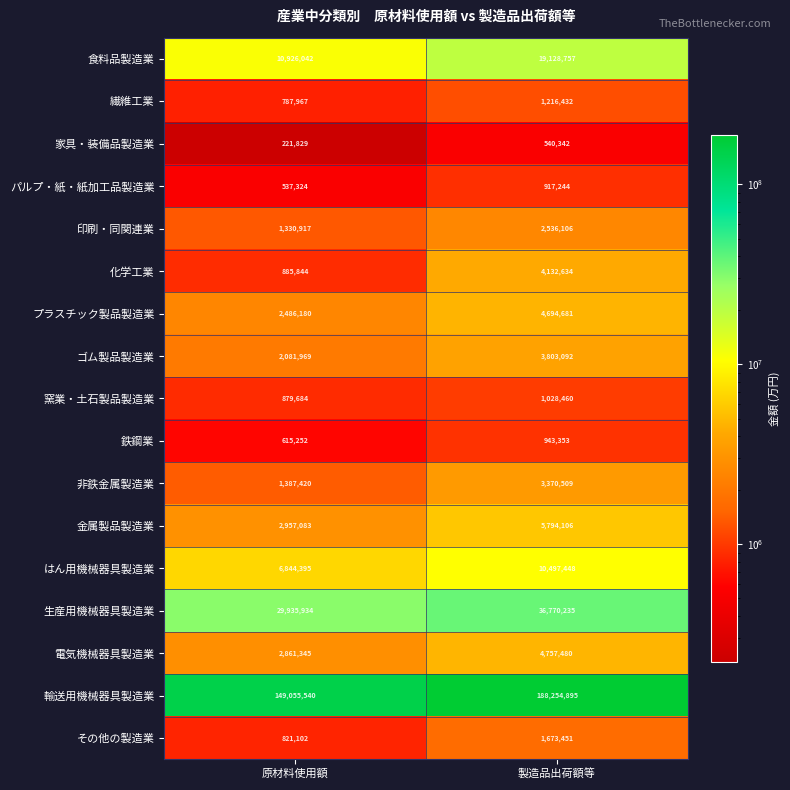

What is the total value across all series at 製造品出荷額等?

290059225